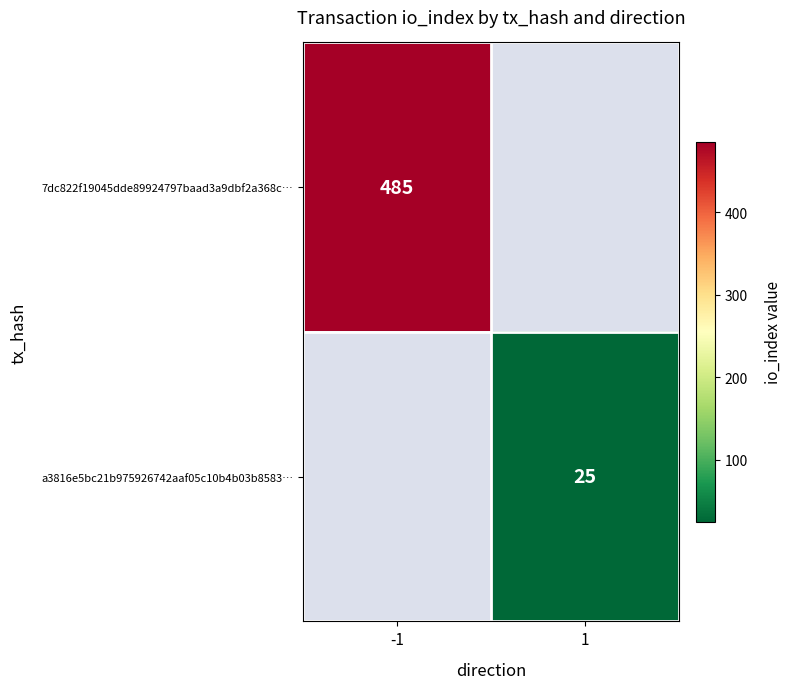

What is the smallest value displayed?

25.0